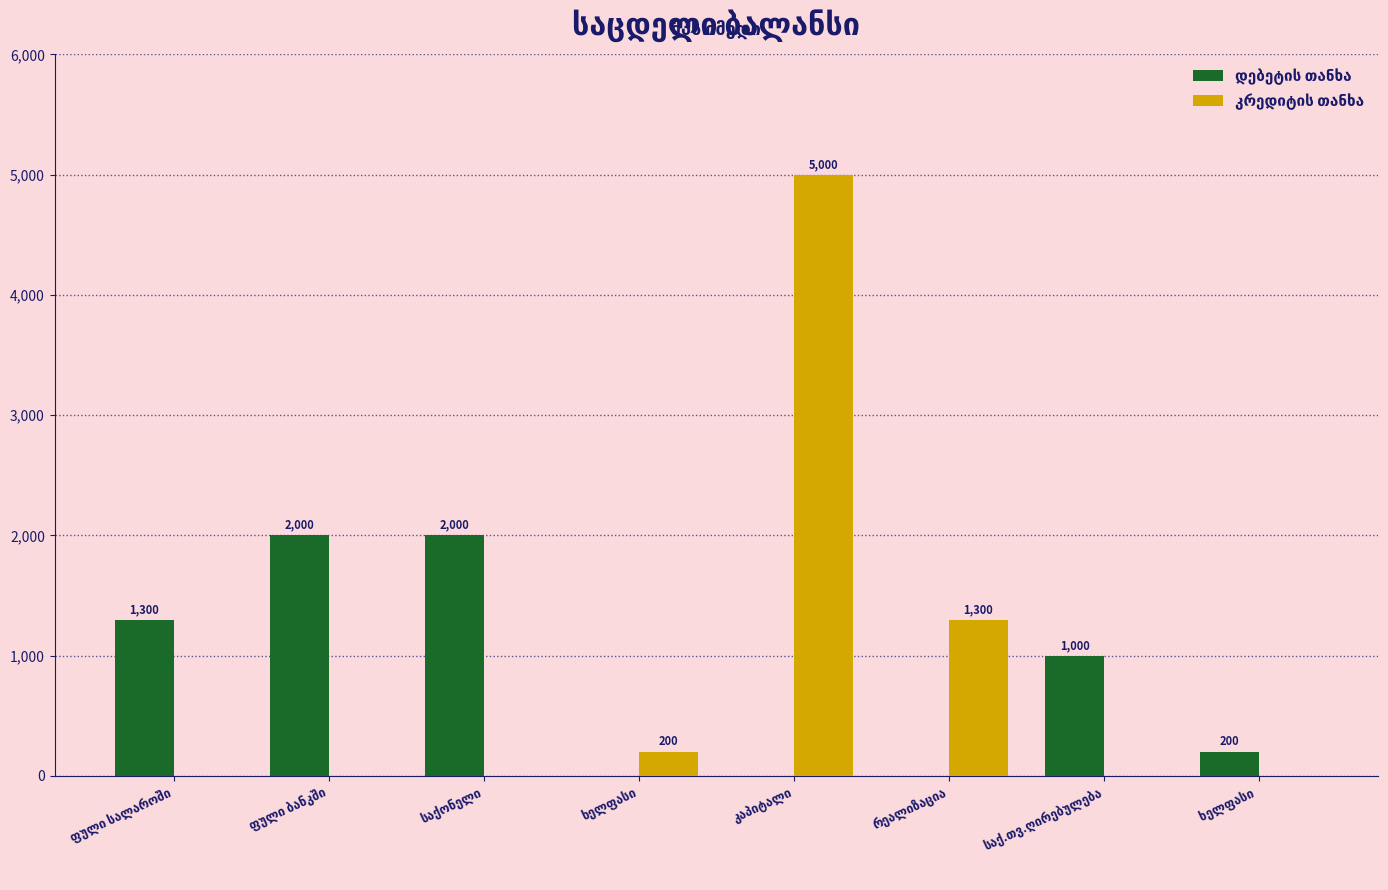

What is the greatest value displayed?

5000